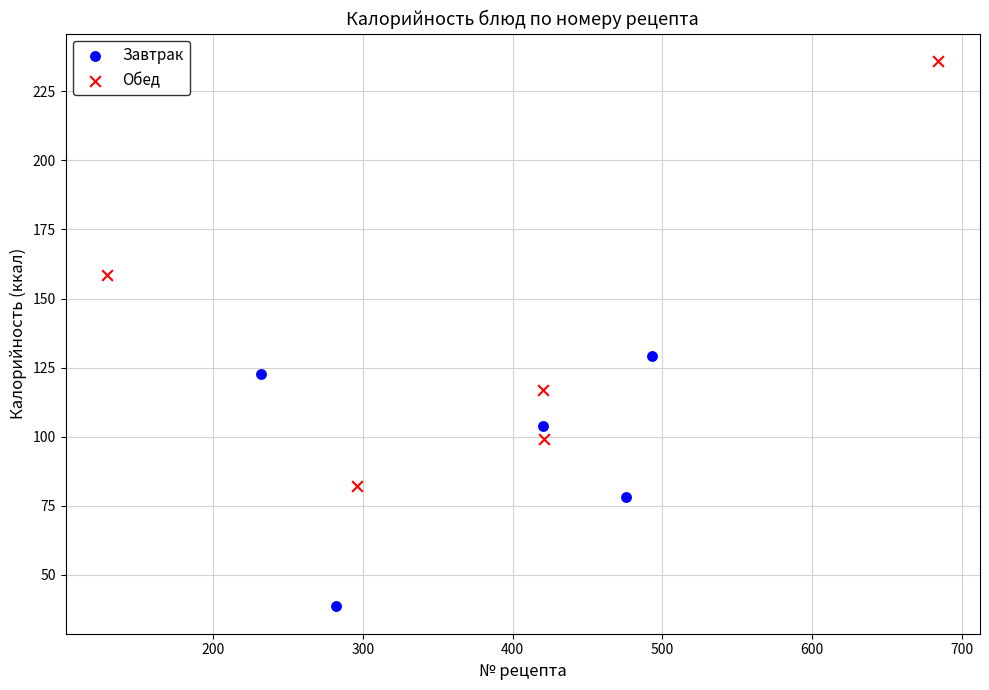

Which series reaches the minimum Y coordinate?

Завтрак